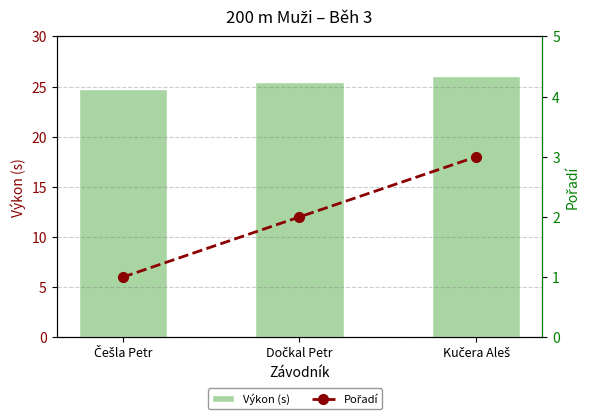

At which label does Výkon (s) reach its minimum?

Češla Petr